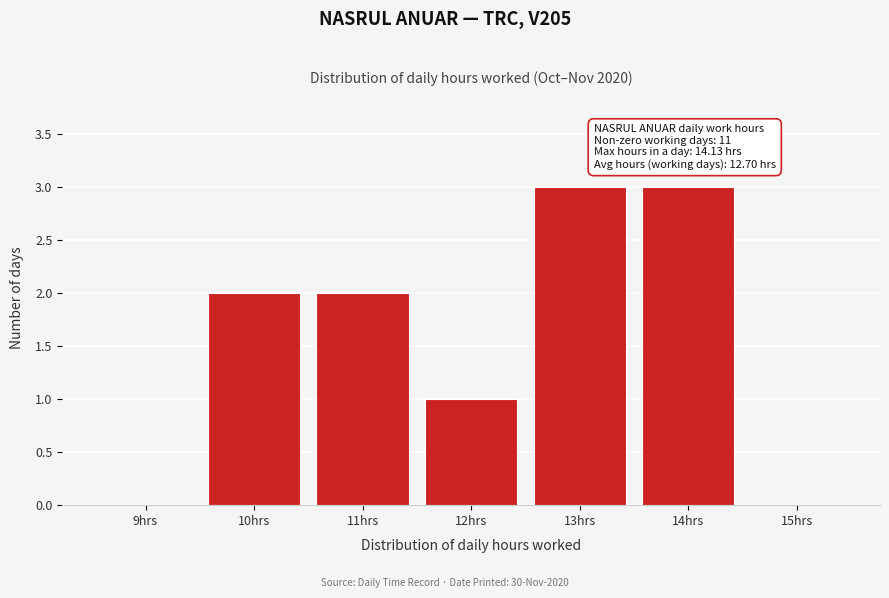

What is the sum of all values?

11